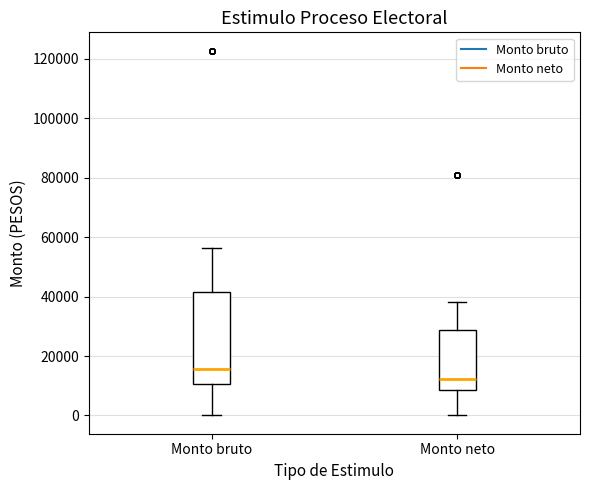

Which box has the highest median line?

Monto bruto